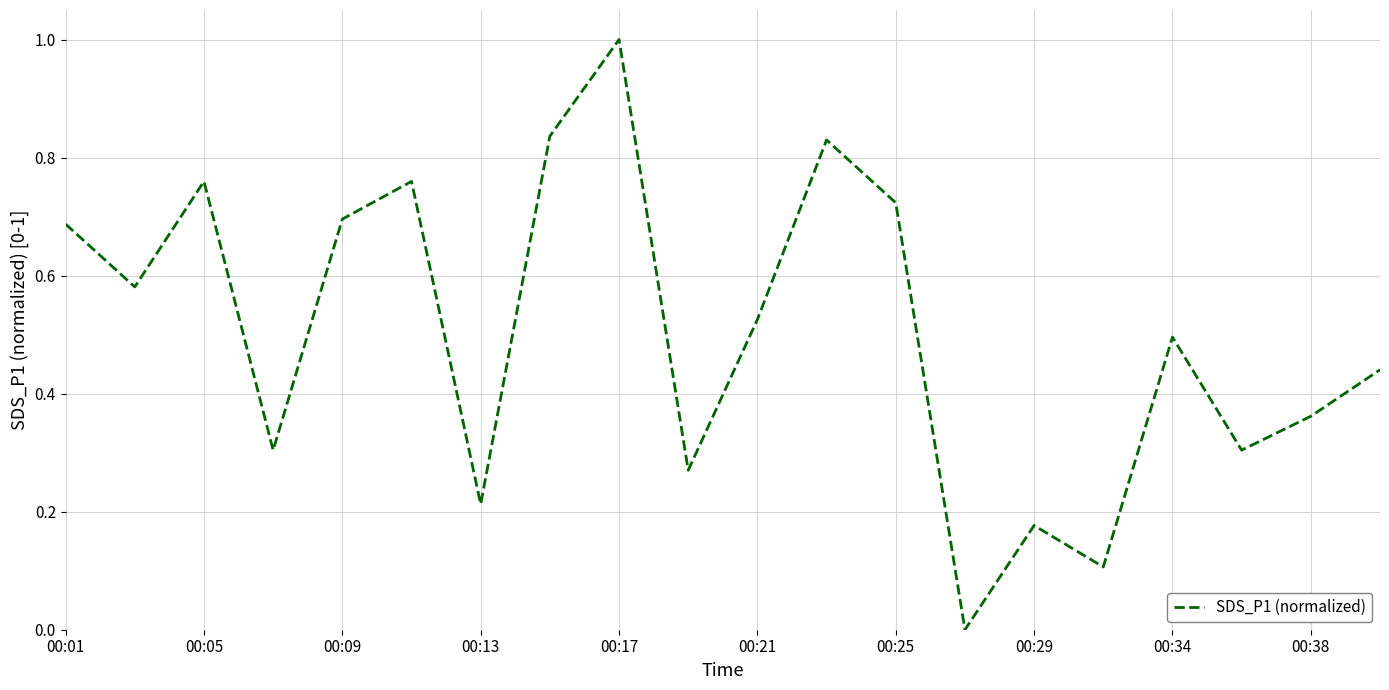

What is the maximum value shown in the chart?

1.0